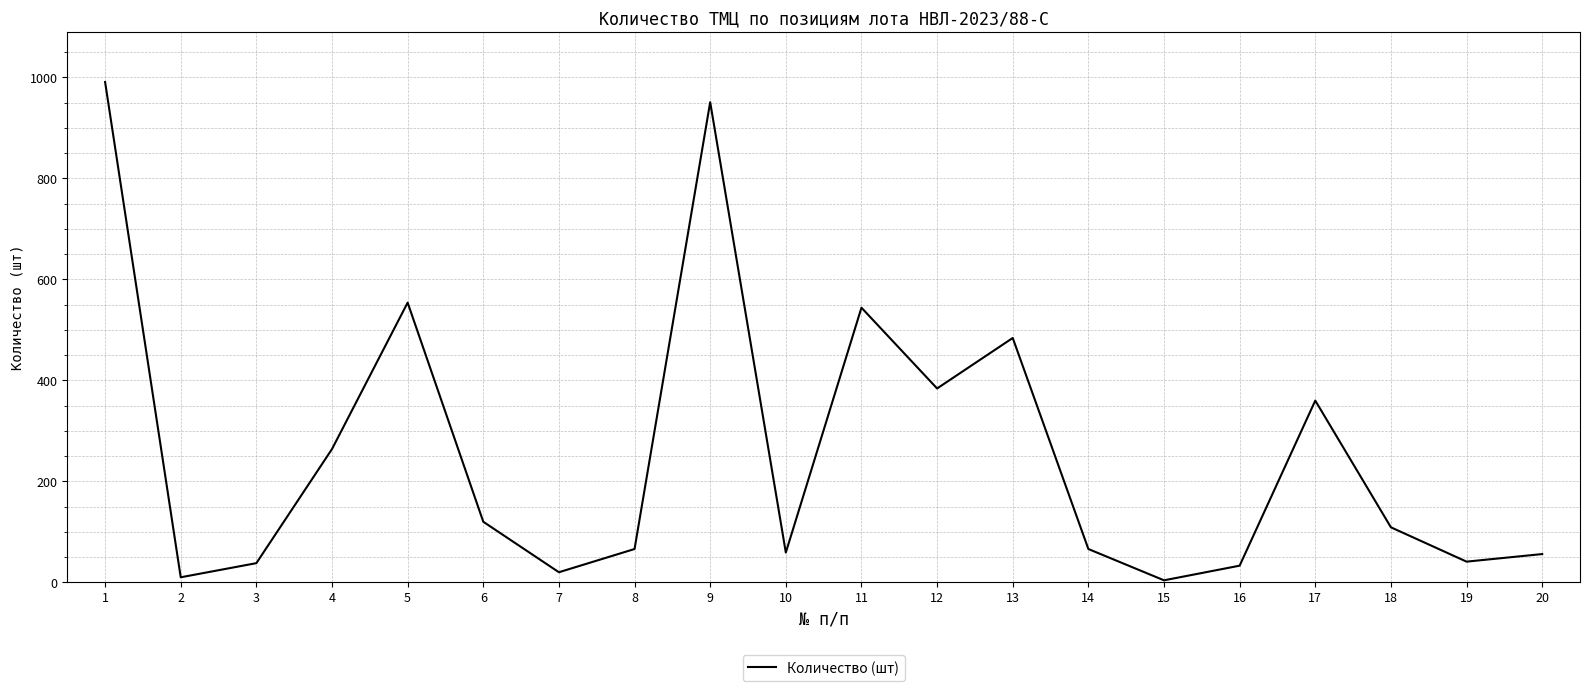

Where is the data nearest to the value 497?

13